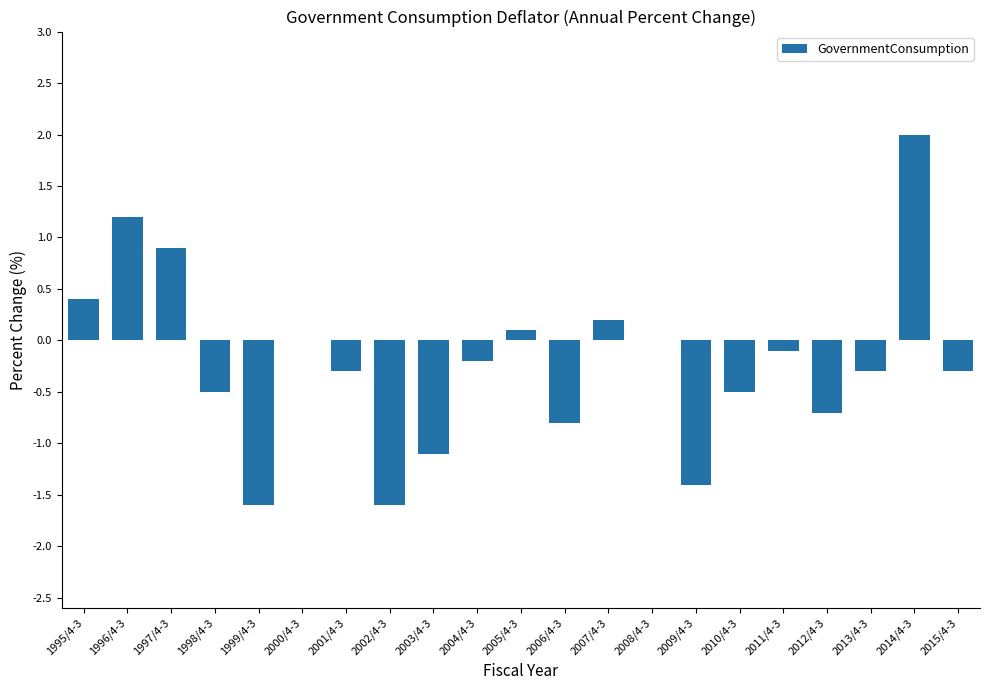

Reading left to right, what are all the values shown in this chart?

1995/4-3=0.4	1996/4-3=1.2	1997/4-3=0.9	1998/4-3=-0.5	1999/4-3=-1.6	2000/4-3=0.0	2001/4-3=-0.3	2002/4-3=-1.6	2003/4-3=-1.1	2004/4-3=-0.2	2005/4-3=0.1	2006/4-3=-0.8	2007/4-3=0.2	2008/4-3=0.0	2009/4-3=-1.4	2010/4-3=-0.5	2011/4-3=-0.1	2012/4-3=-0.7	2013/4-3=-0.3	2014/4-3=2.0	2015/4-3=-0.3